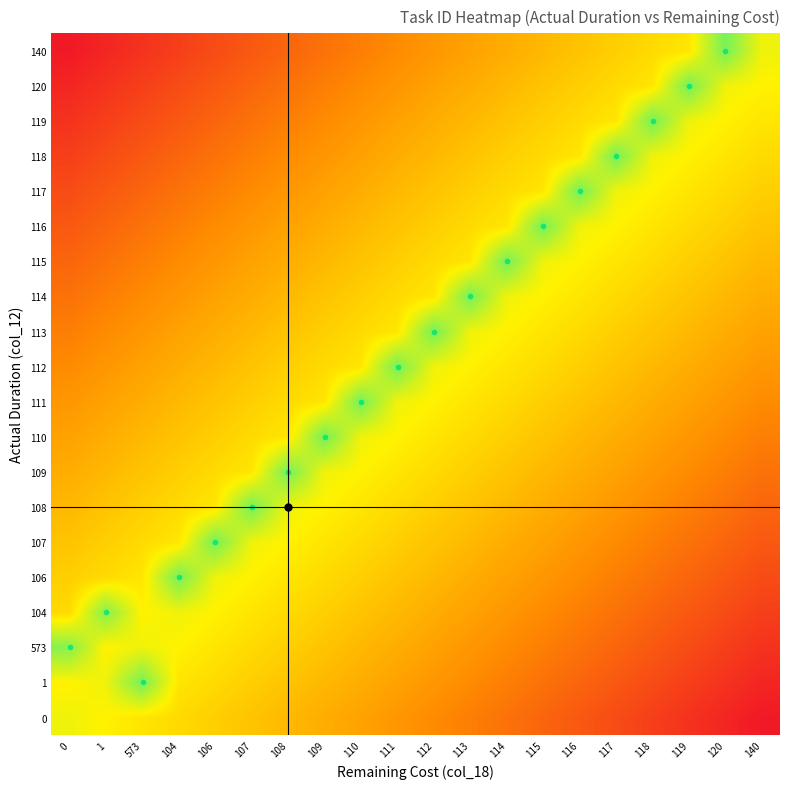

How many series are shown in this chart?

20